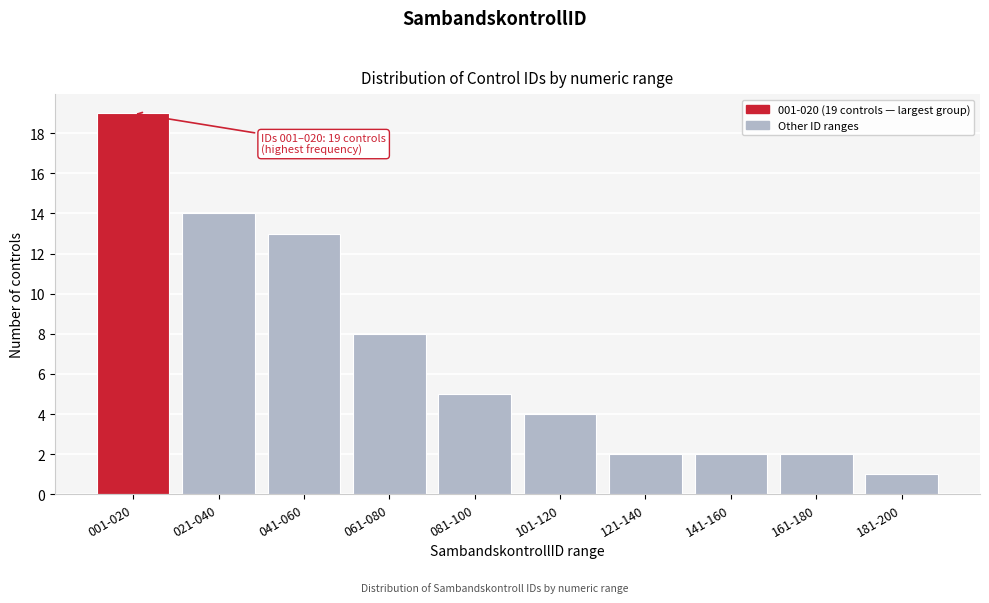

Reading left to right, what are all the values shown in this chart?

001-020=19	021-040=14	041-060=13	061-080=8	081-100=5	101-120=4	121-140=2	141-160=2	161-180=2	181-200=1